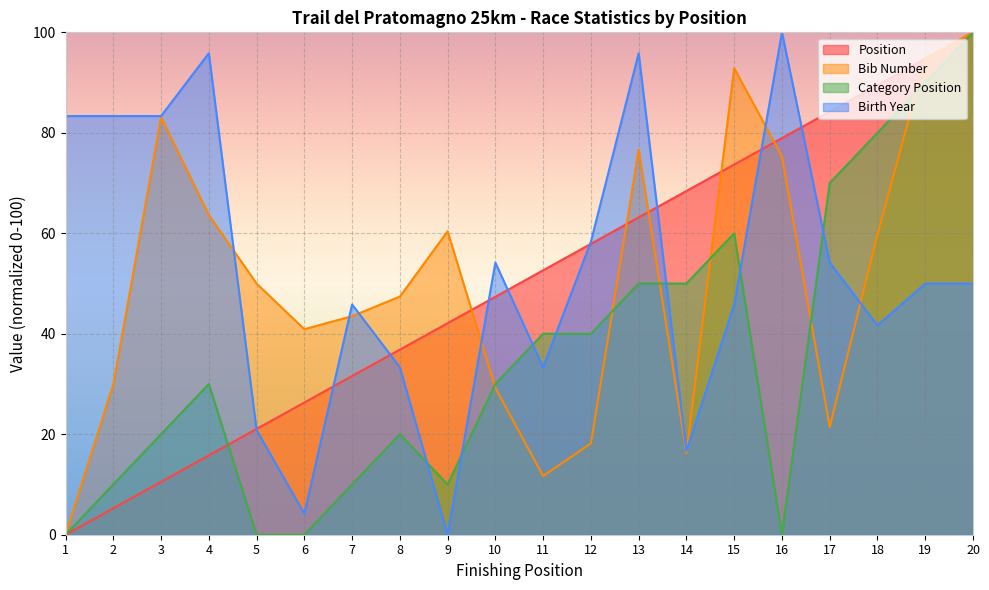

Rank the categories by Position value from highest to lowest.

20, 19, 18, 17, 16, 15, 14, 13, 12, 11, 10, 9, 8, 7, 6, 5, 4, 3, 2, 1